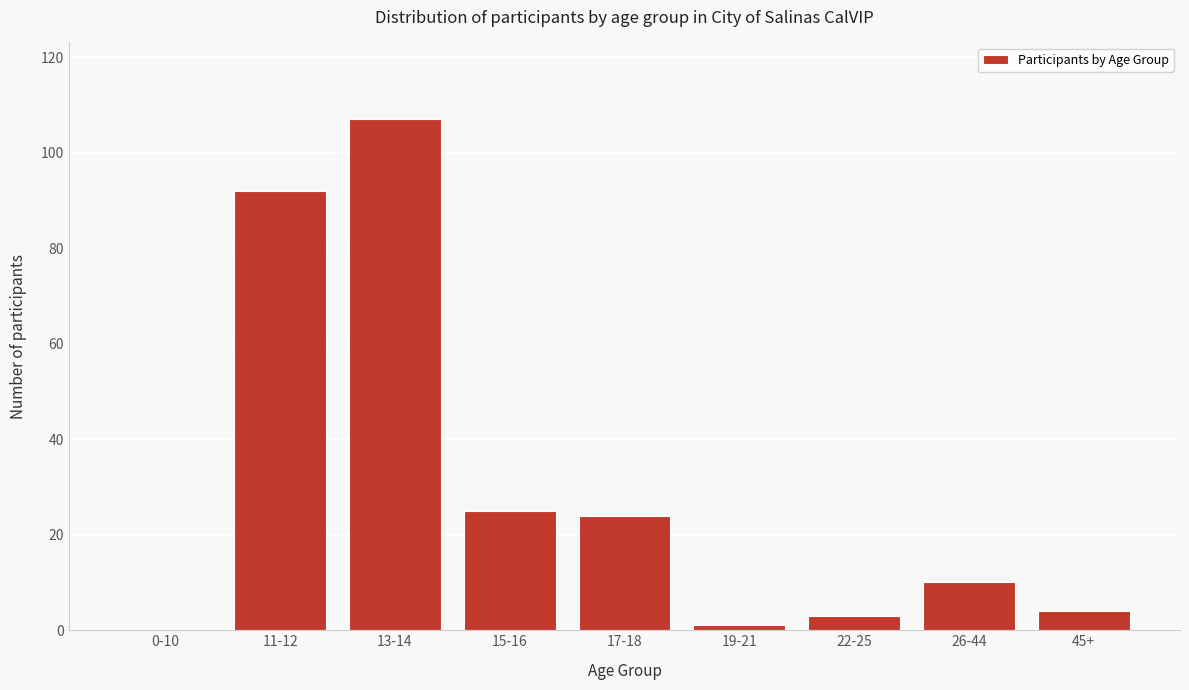

Reading left to right, extract all data points from this chart.

0-10=0	11-12=92	13-14=107	15-16=25	17-18=24	19-21=1	22-25=3	26-44=10	45+=4